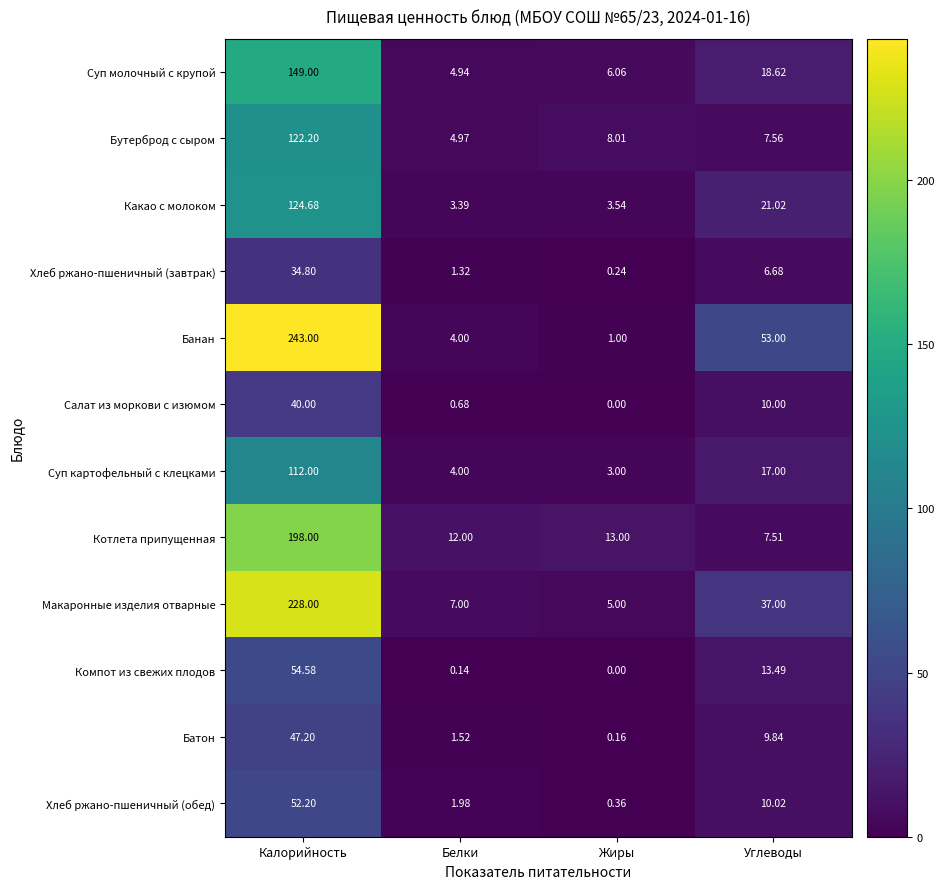

Which series has the largest total across all categories?

Банан